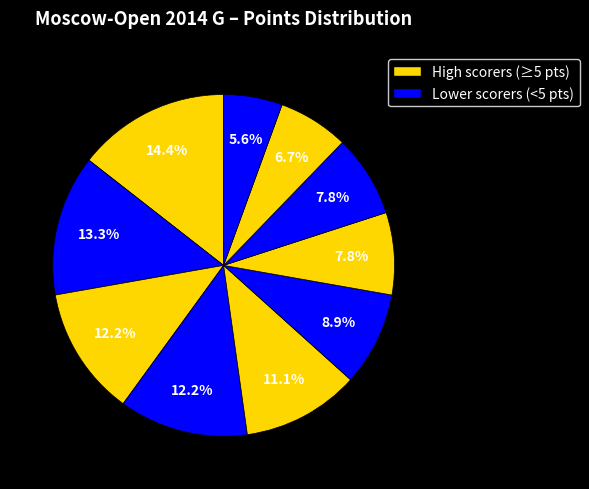

To the nearest percent, what is the average slice percentage?

10%